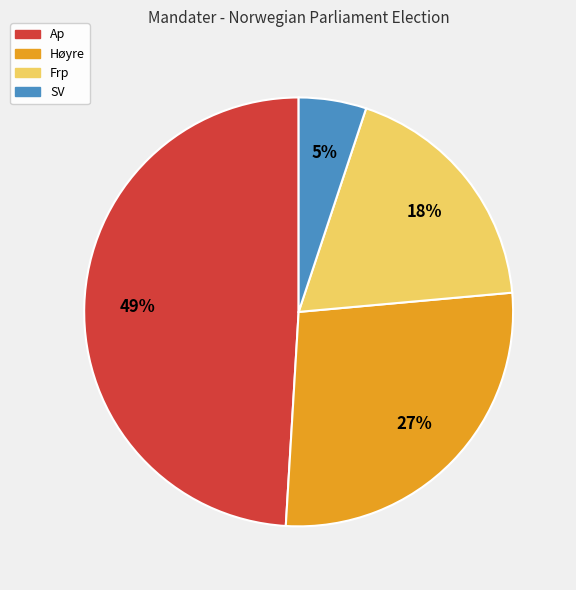

Which has a higher value, Ap or Frp?

Ap